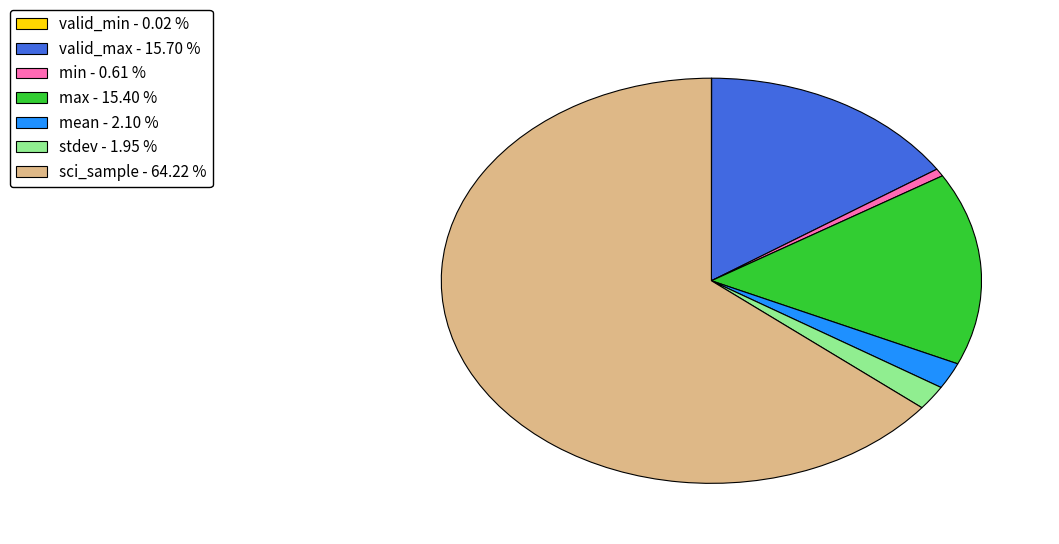

Does any single category account for the majority?

Yes